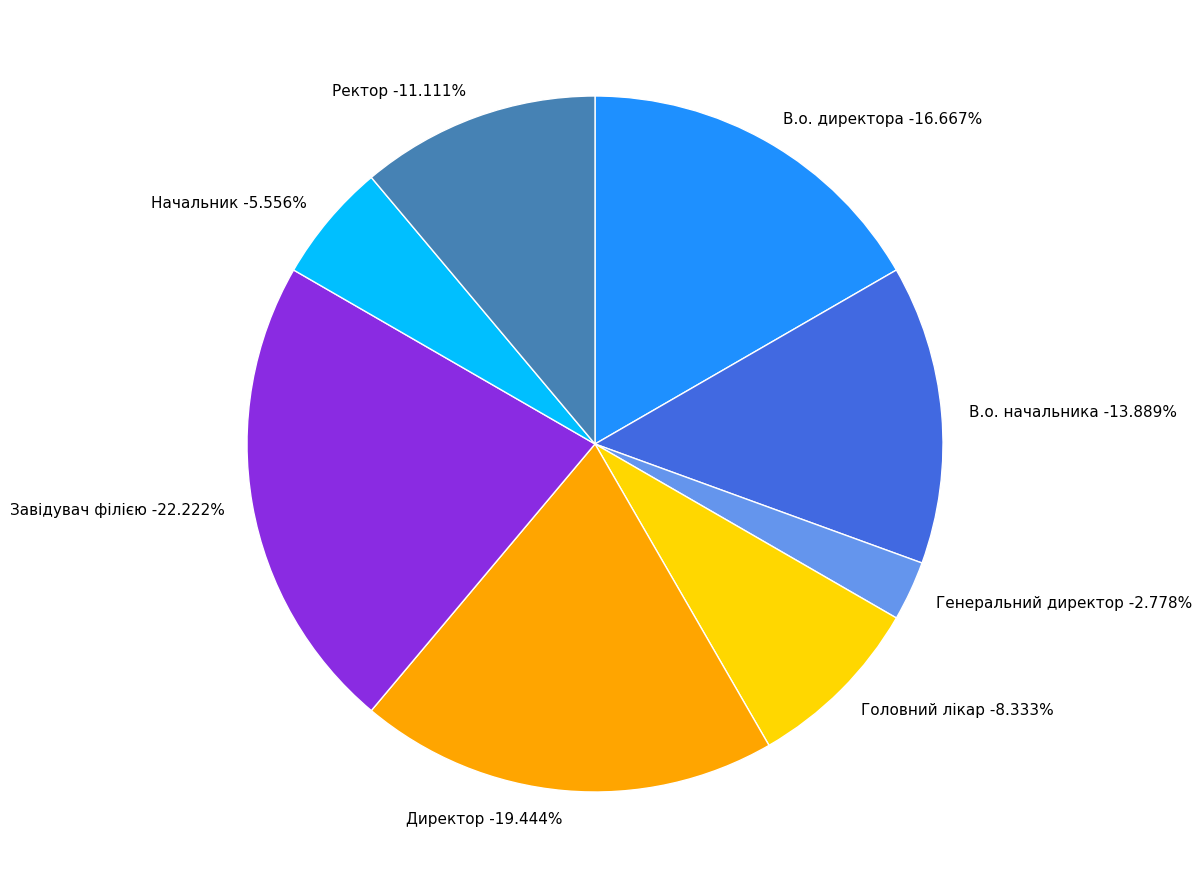

To the nearest percent, what is the average slice percentage?

12%